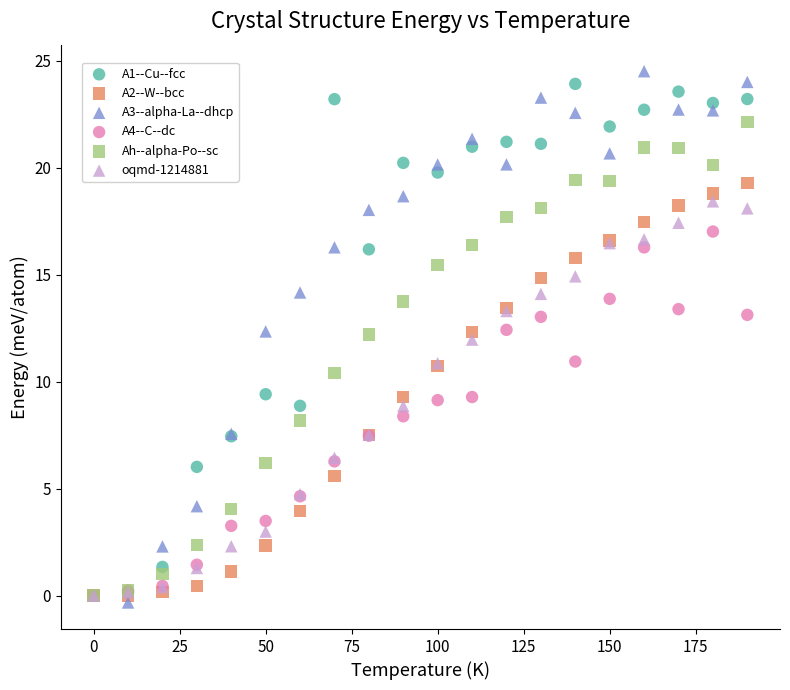

What are all the series names shown in the legend?

A1--Cu--fcc, A2--W--bcc, A3--alpha-La--dhcp, A4--C--dc, Ah--alpha-Po--sc, oqmd-1214881